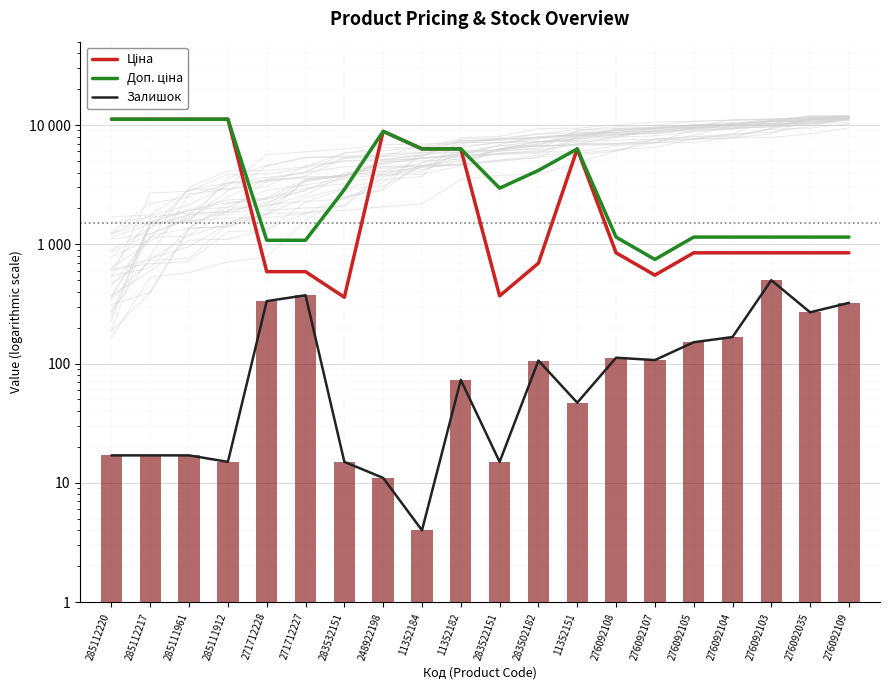

Is the value of Ціна at 271712228 greater than the value of Залишок at 283532151?

Yes